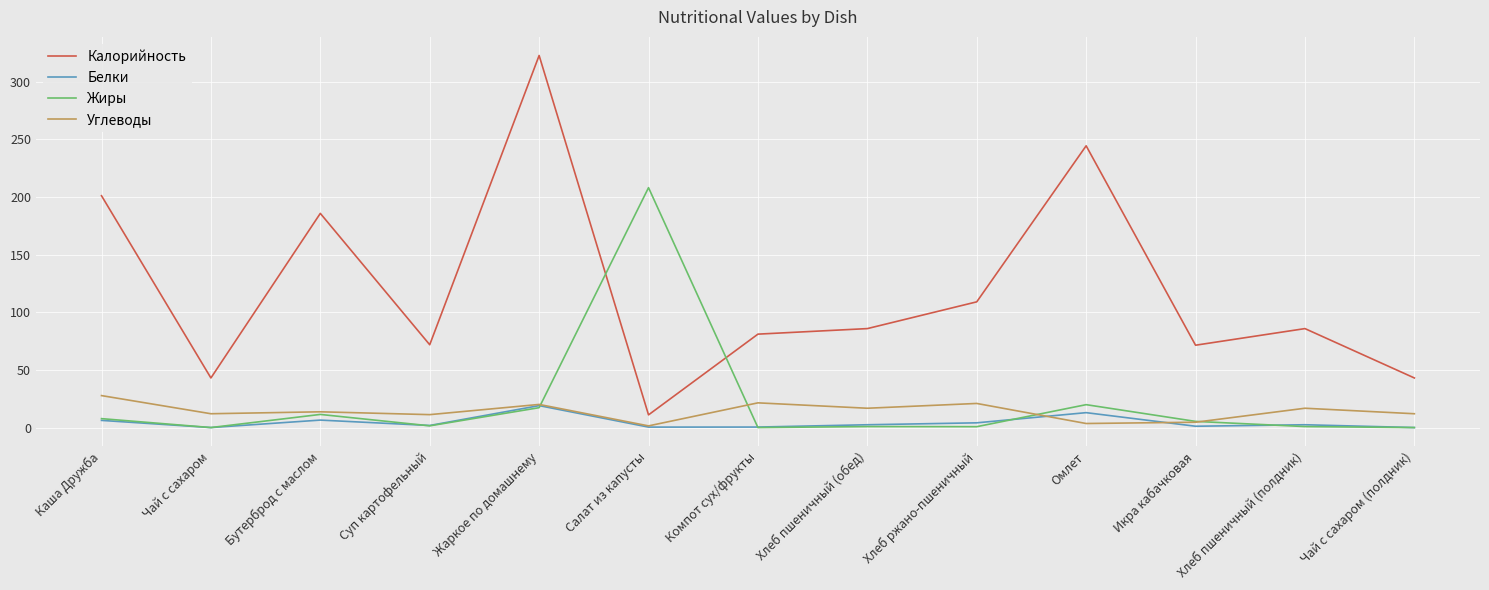

True or false: Жиры has a value of -117.4 at Компот сух/фрукты.

False